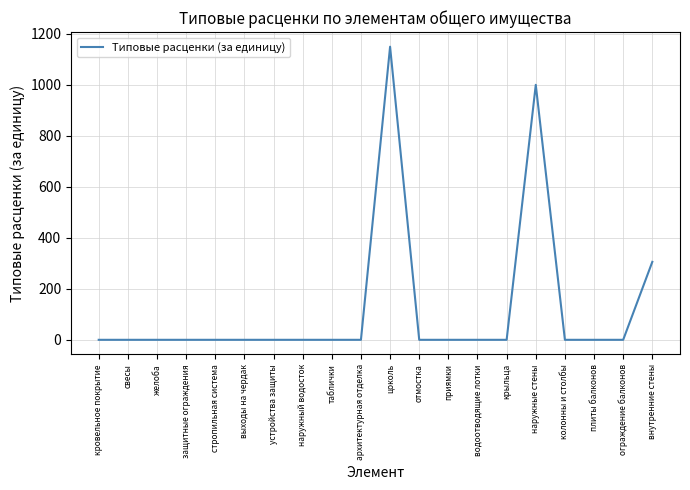

What is the maximum value shown in the chart?

1149.0